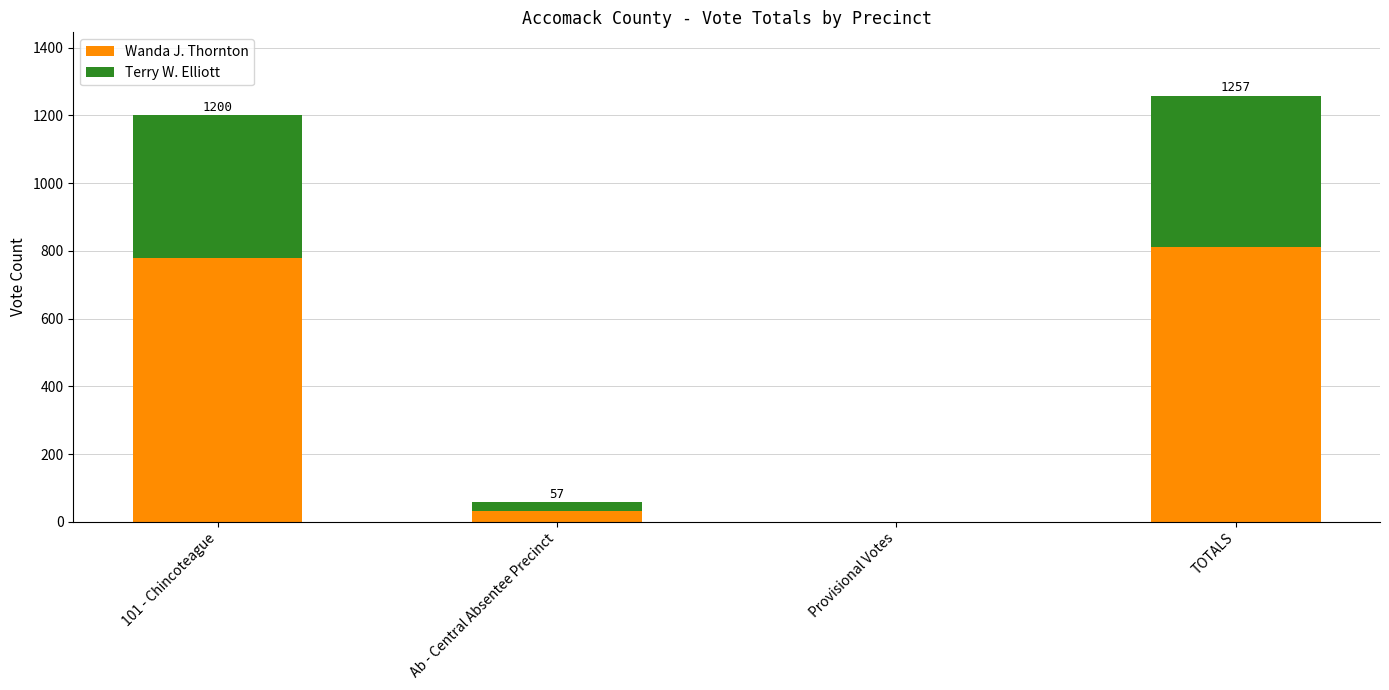

The Wanda J. Thornton series shows 812 at TOTALS. True or false?

True